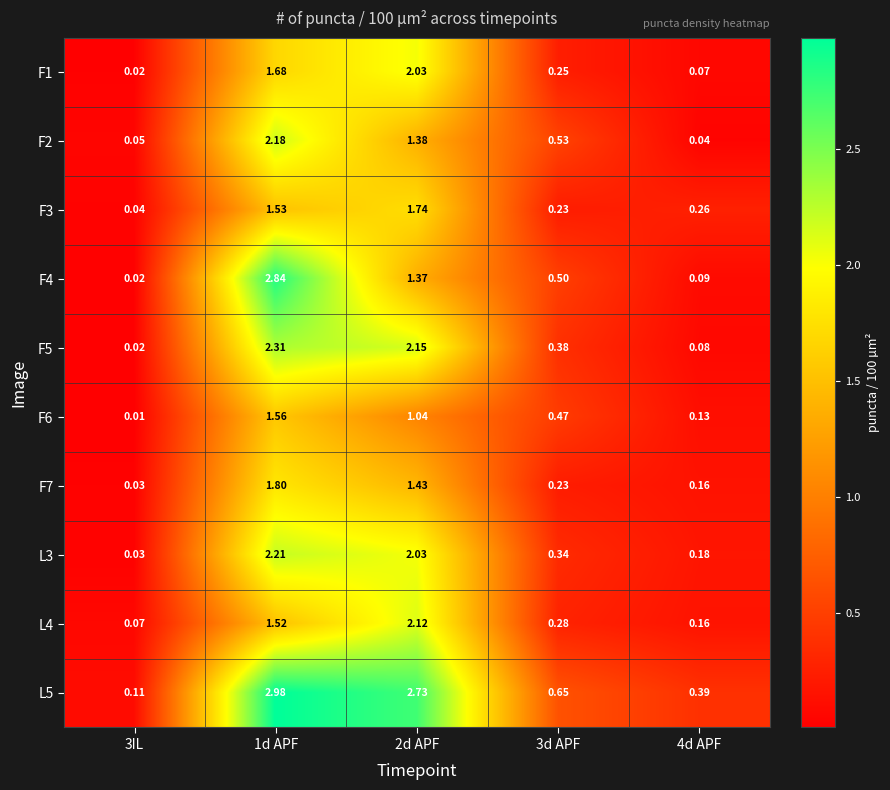

Is the value of L3 at 3IL greater than the value of F3 at 4d APF?

No